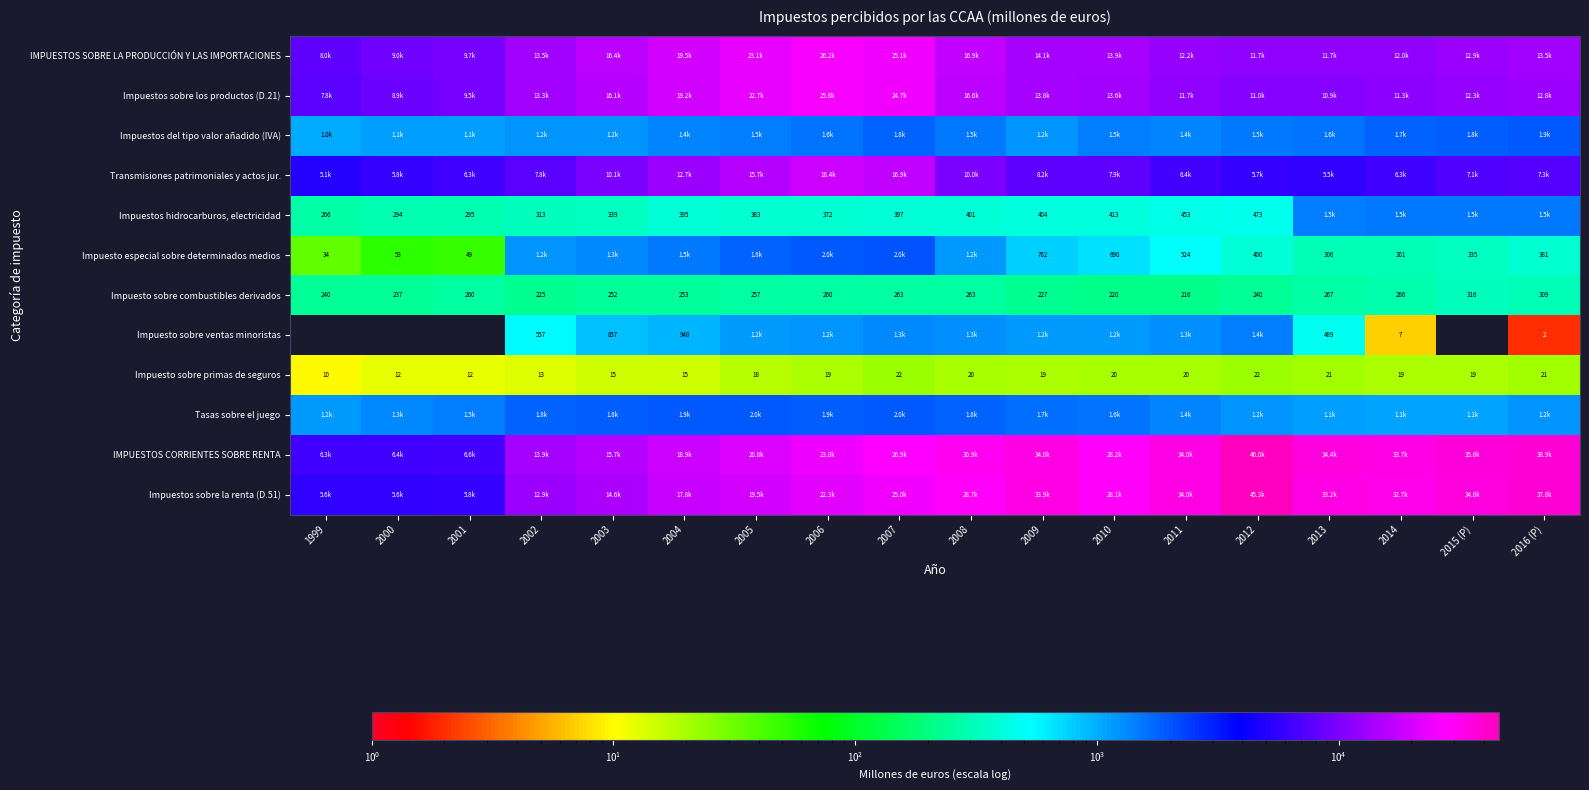

Which label corresponds to the largest value in the chart?

2012